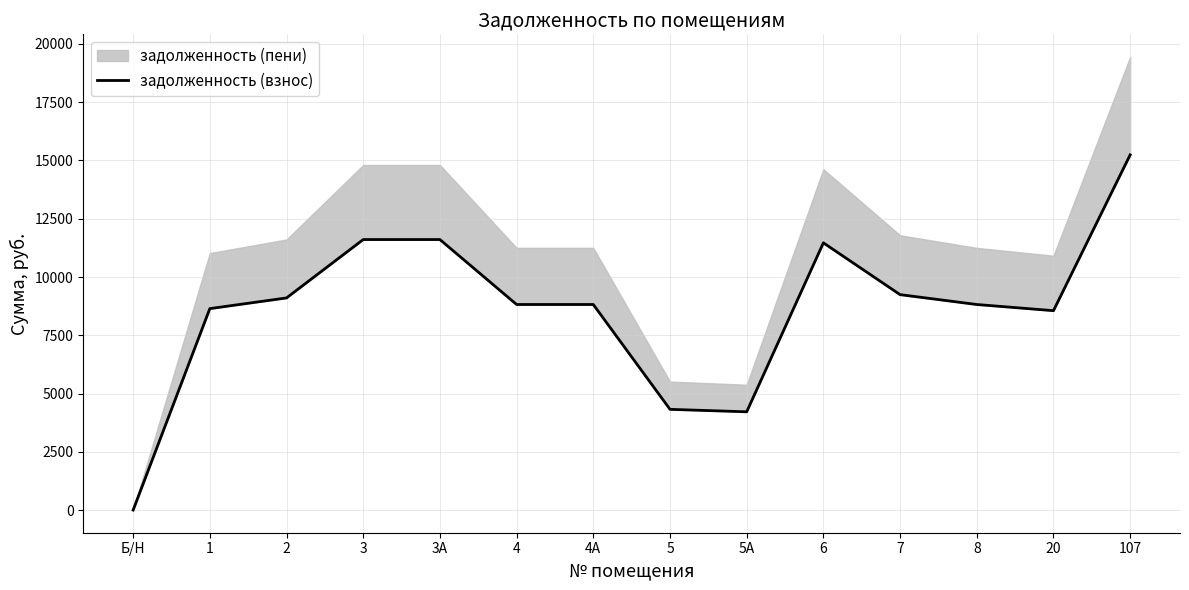

List the labels in order of value, smallest first.

Б/Н, 5А, 5, 20, 1, 4, 4А, 8, 2, 7, 6, 3, 3А, 107